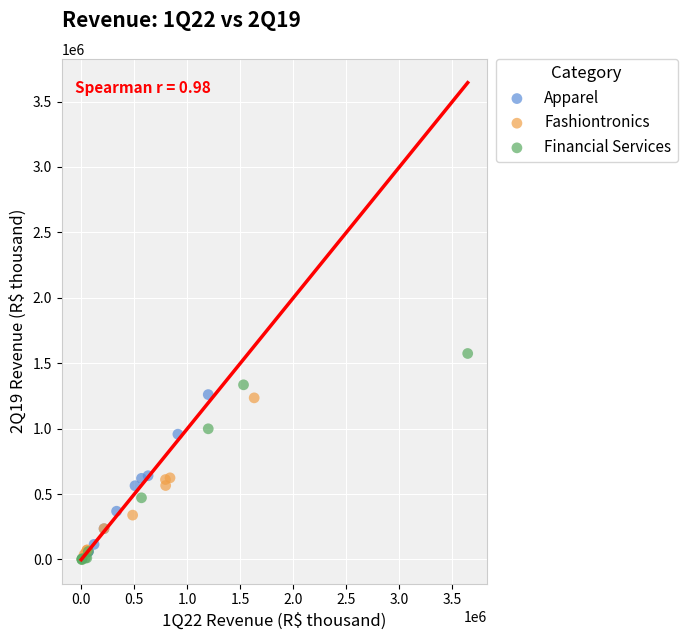

Which series has the largest Y range (max minus min)?

Financial Services